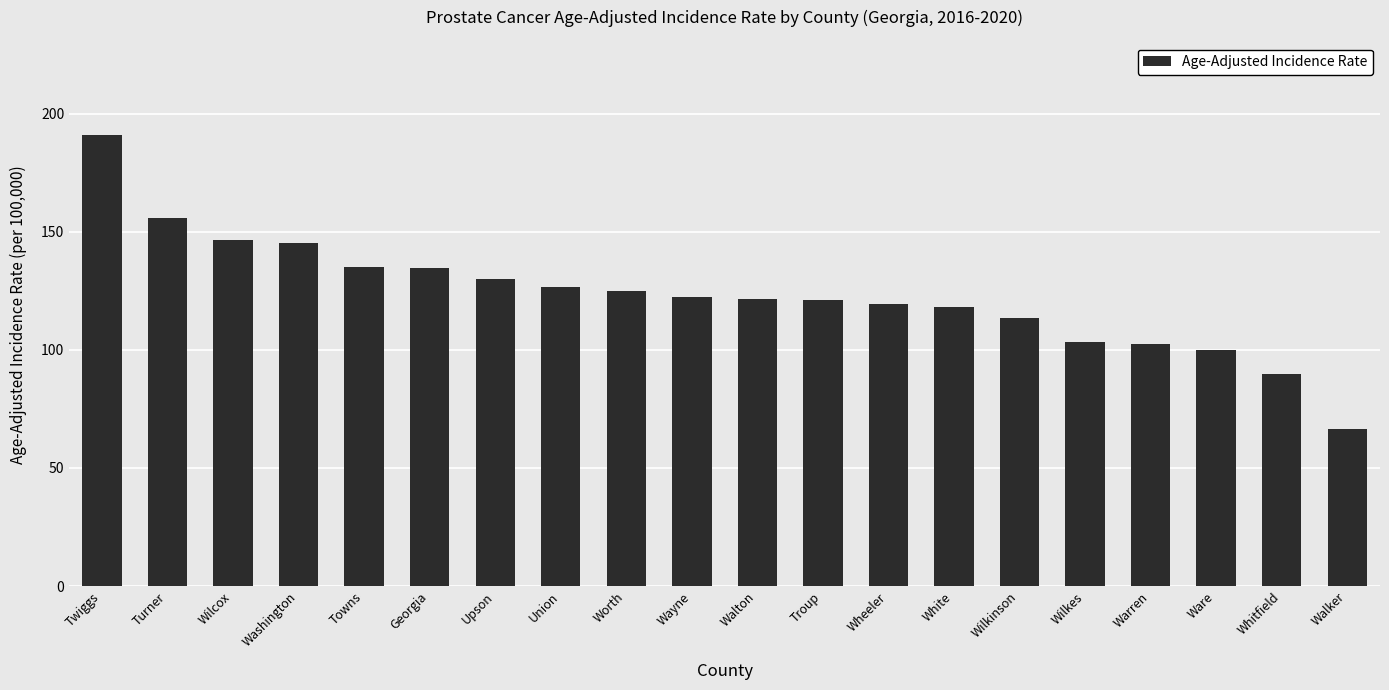

Read the value at Wilkes.

103.2